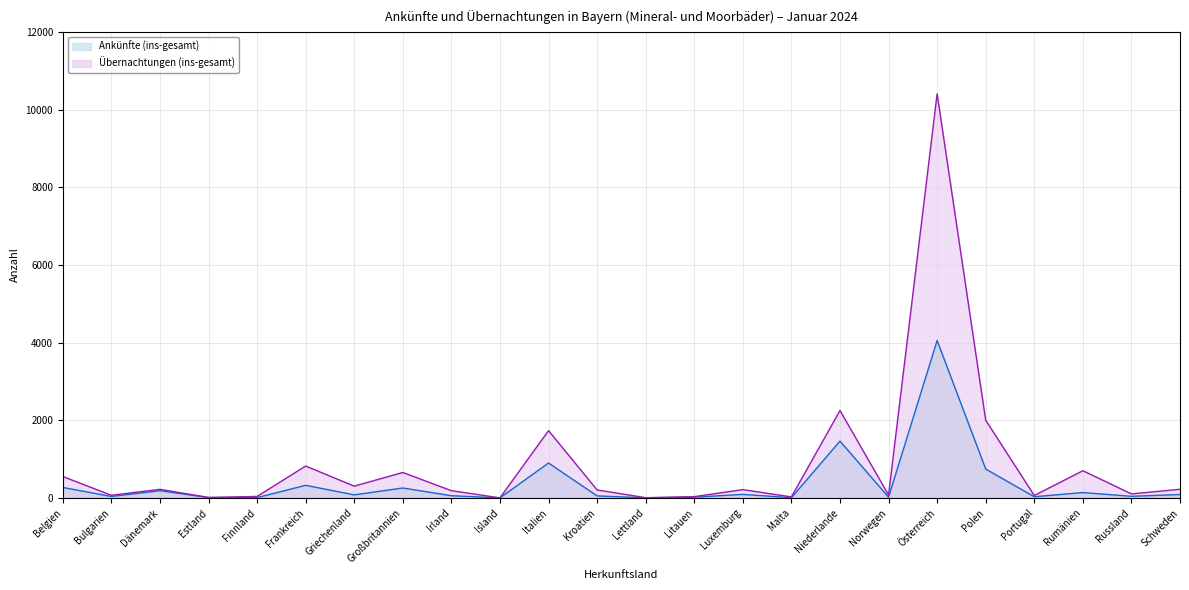

List the series in order of their overall mean, lowest first.

Ankünfte (ins-gesamt), Übernachtungen (ins-gesamt)